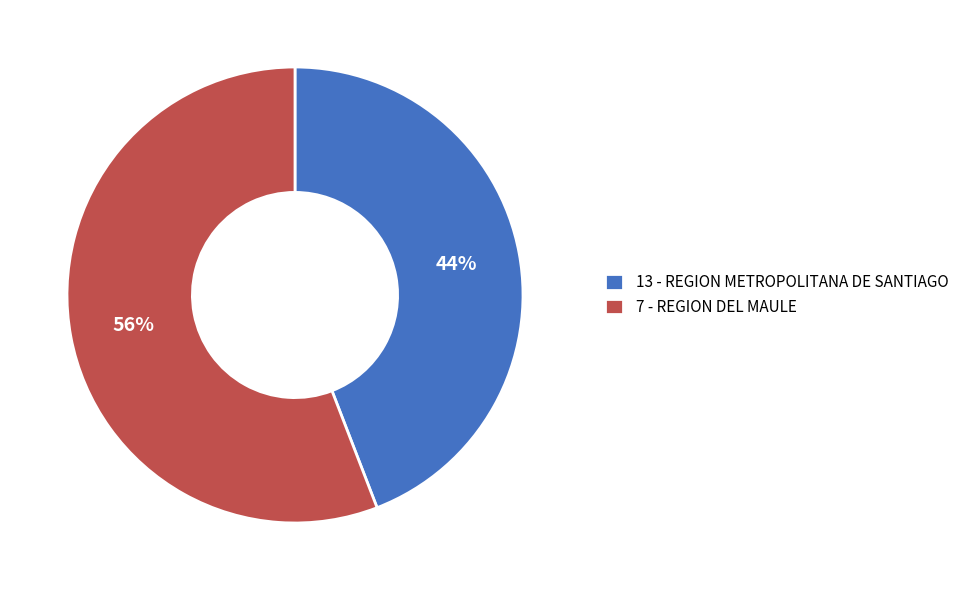

Which slice represents more than half of the pie?

7 - REGION DEL MAULE